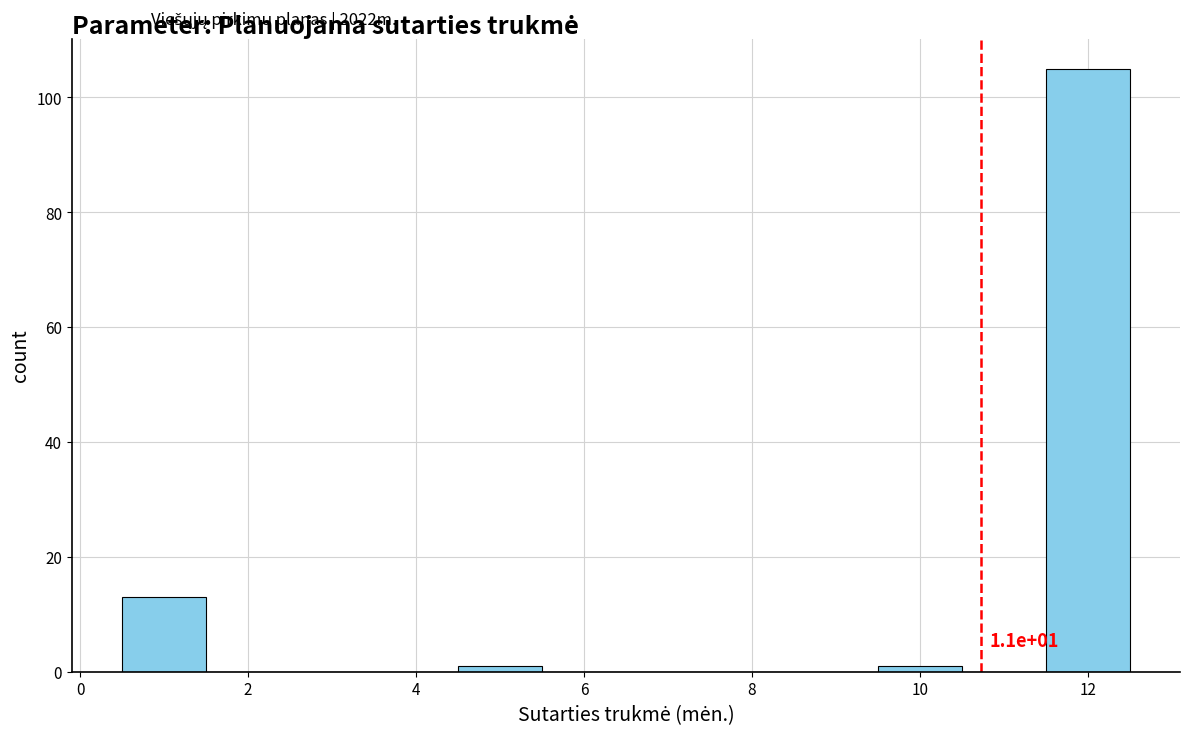

Which range on the x-axis has the tallest bar?

11.5 to 12.5